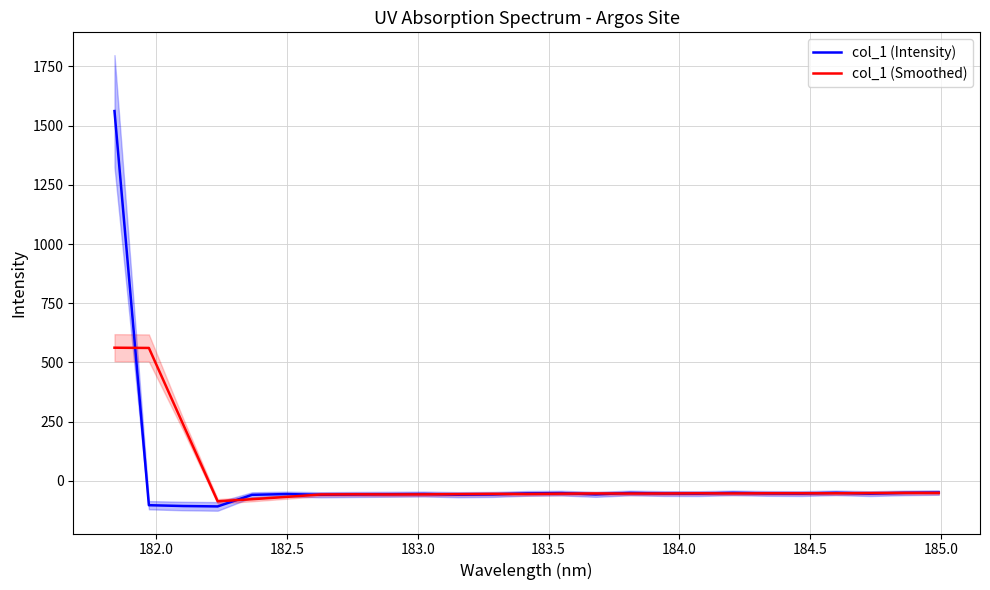

What is the maximum value for col_1 (Smoothed)?

562.2